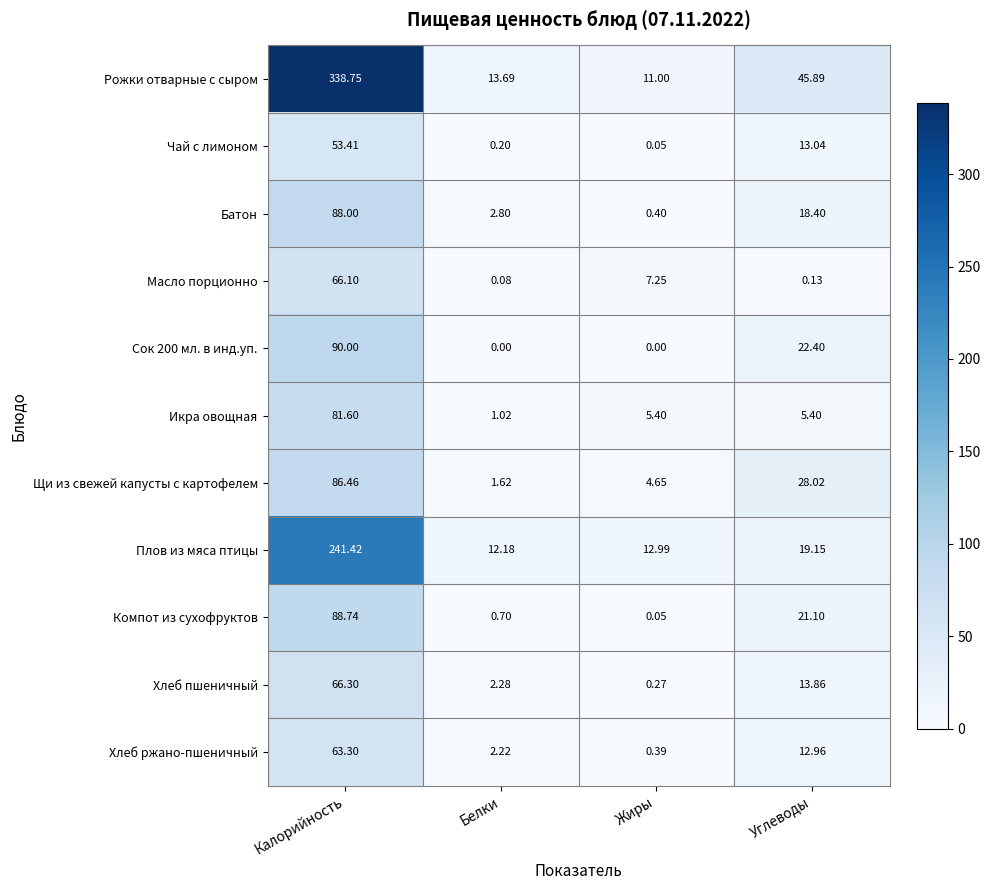

Count the number of categories in the chart.

4